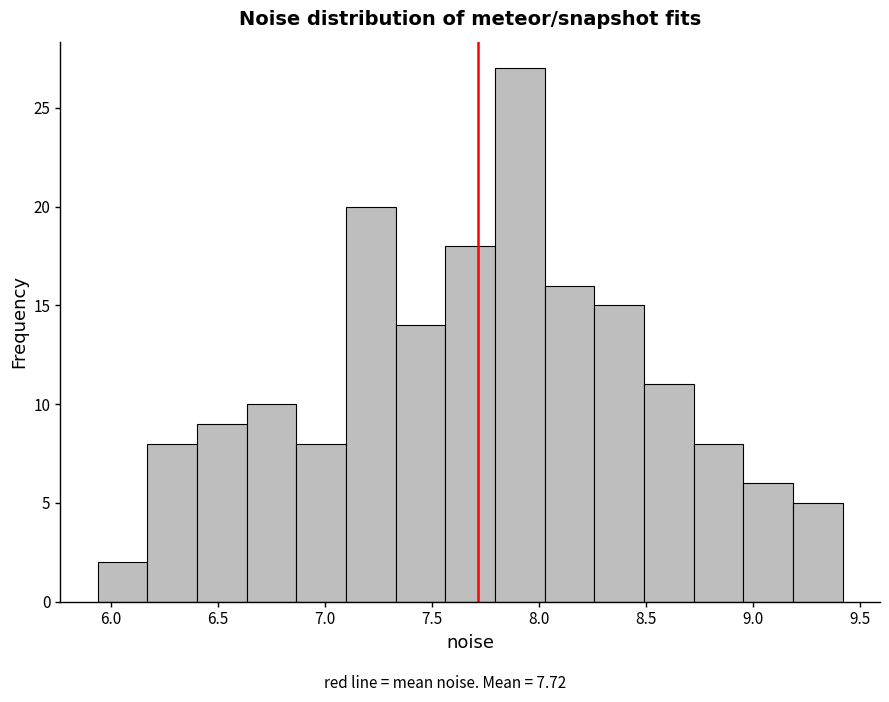

Reading left to right, transcribe this chart: for each bar, give the range it covers on the x-axis and its height. Neither the bar edges nor the heights are printed on the chart, so give them approximately, as read against the axes.

5.95 to 6.15: 2
6.15 to 6.40: 8
6.40 to 6.65: 9
6.65 to 6.85: 10
6.85 to 7.10: 8
7.10 to 7.35: 20
7.35 to 7.55: 14
7.55 to 7.80: 18
7.80 to 8.05: 27
8.05 to 8.25: 16
8.25 to 8.50: 15
8.50 to 8.70: 11
8.70 to 8.95: 8
8.95 to 9.20: 6
9.20 to 9.40: 5